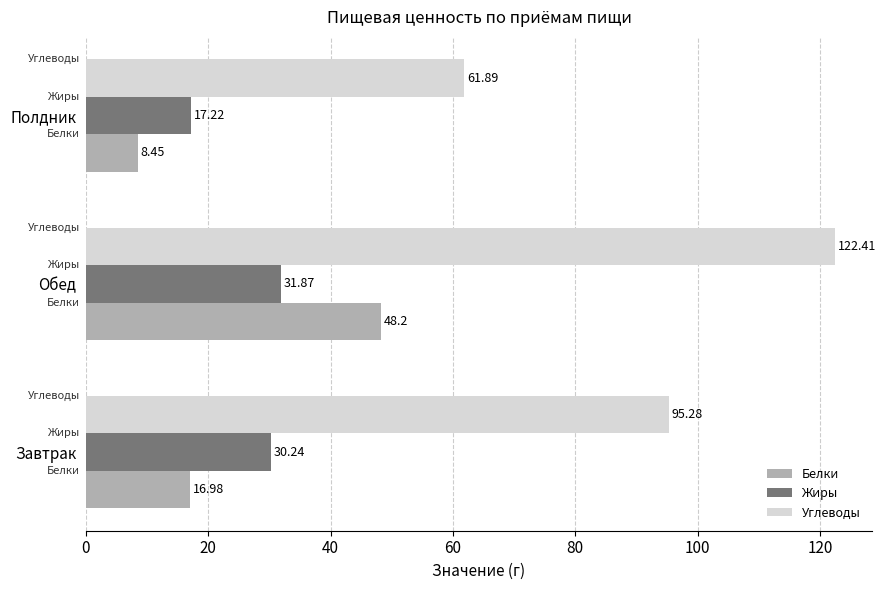

Which label corresponds to the largest value in the chart?

Обед